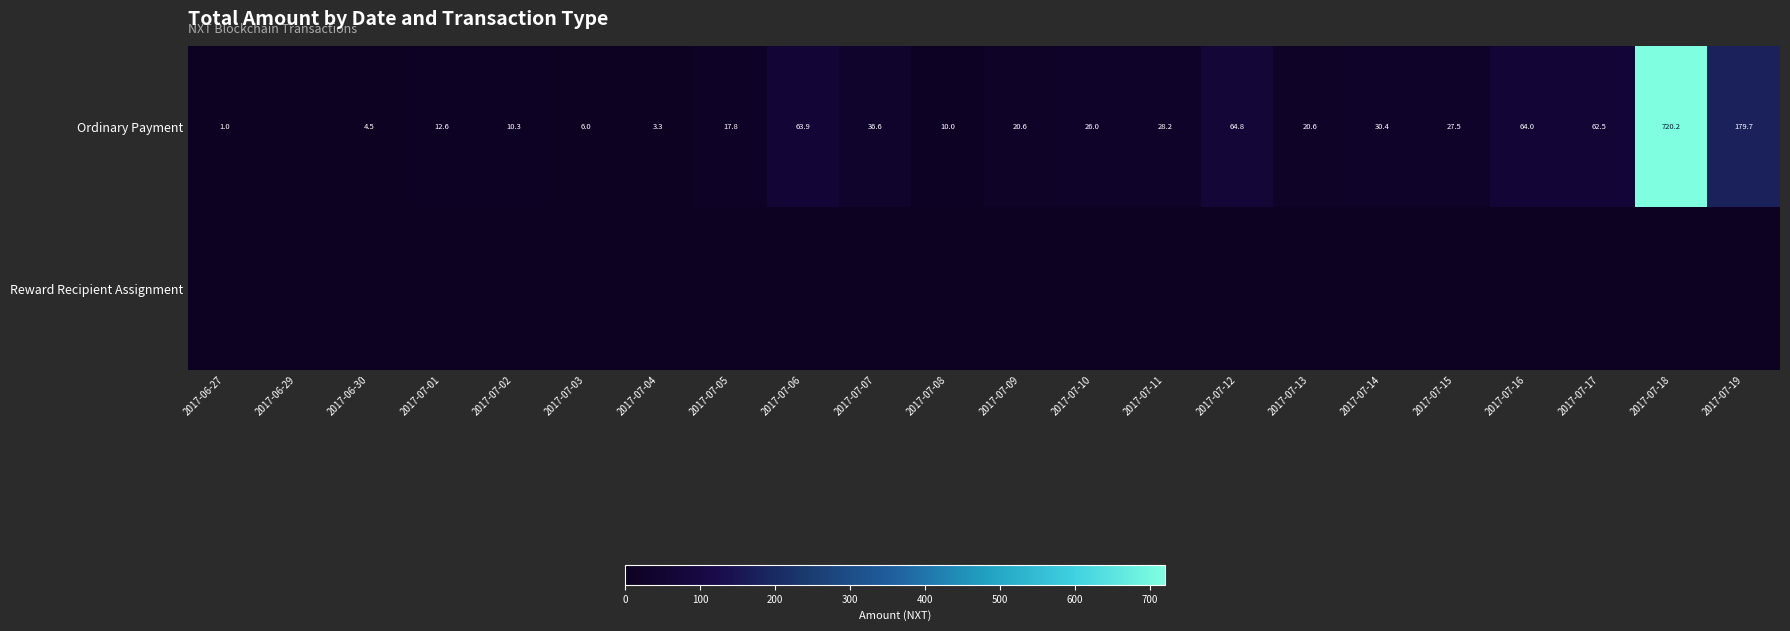

What is the sum of the Ordinary Payment values at 2017-07-06 and 2017-07-12?

128.7